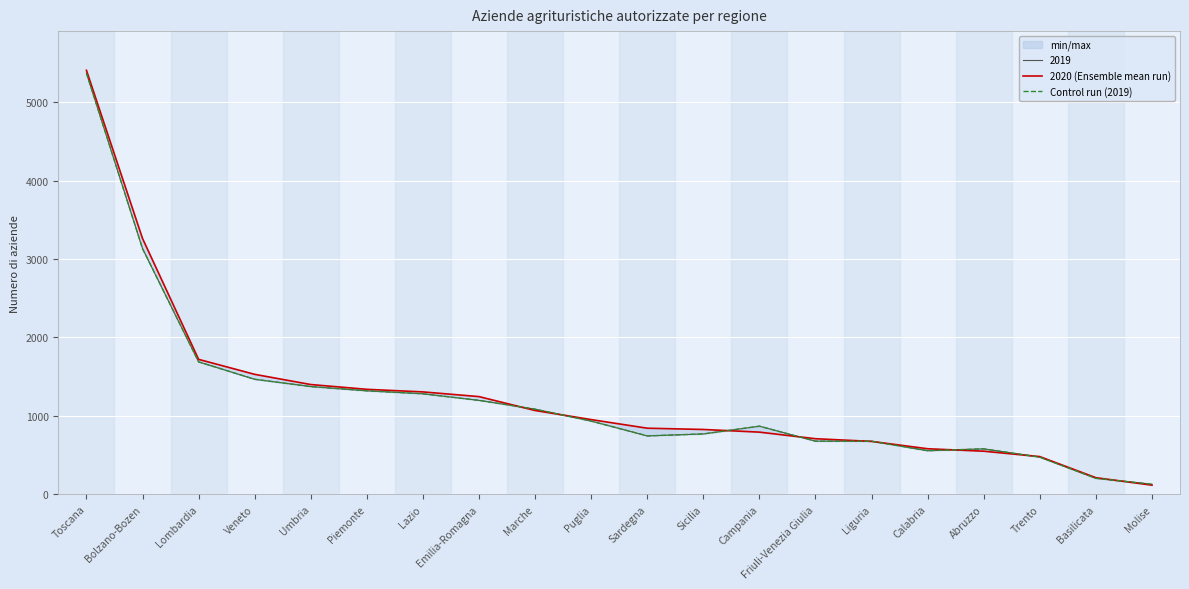

What is the difference between the highest and lowest values at Piemonte?

19